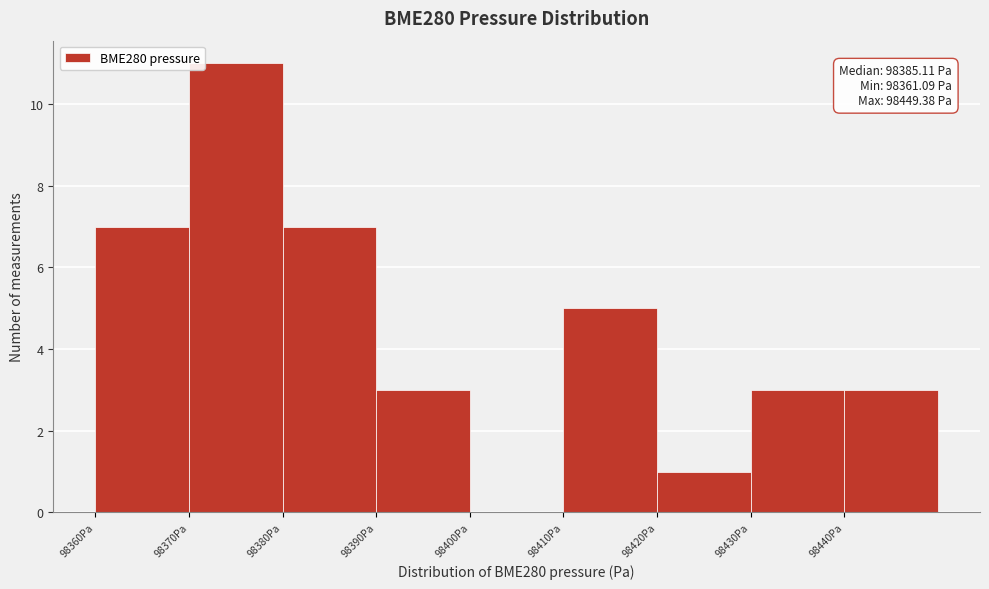

Which range on the x-axis has the tallest bar?

98370 to 98380